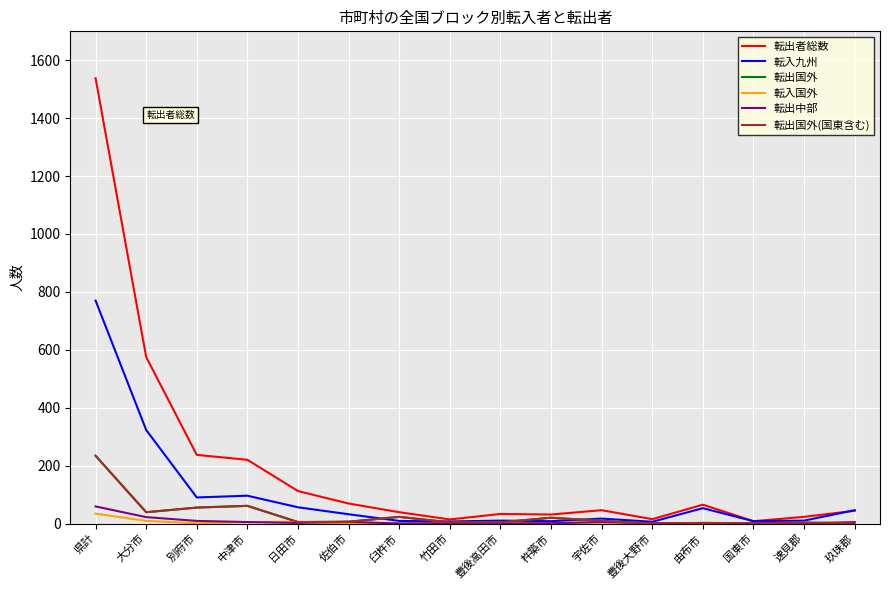

What is the approximate value of 転入九州 at 大分市?

323